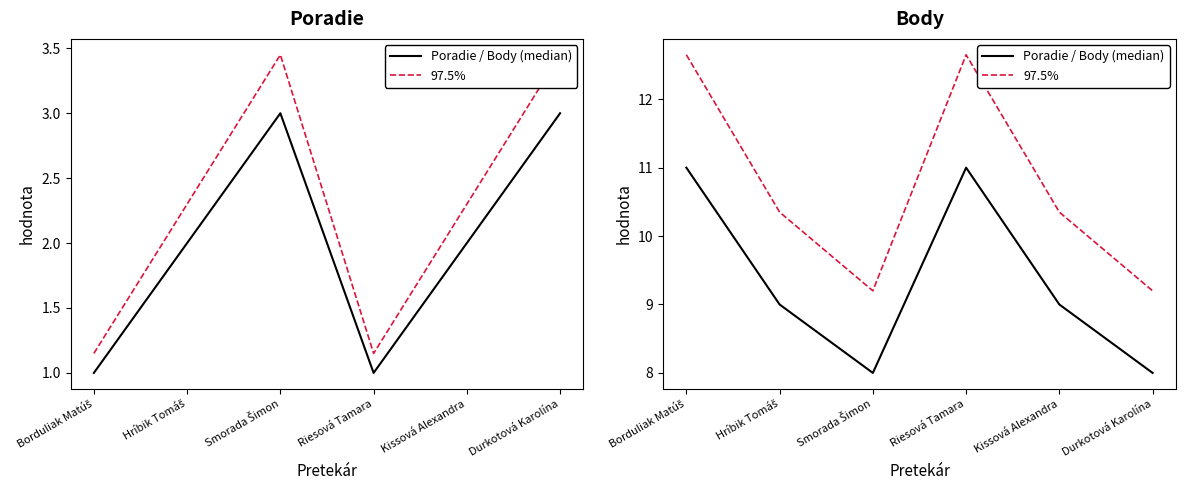

What is the total value across all series at Smorada Šimon?

17.2